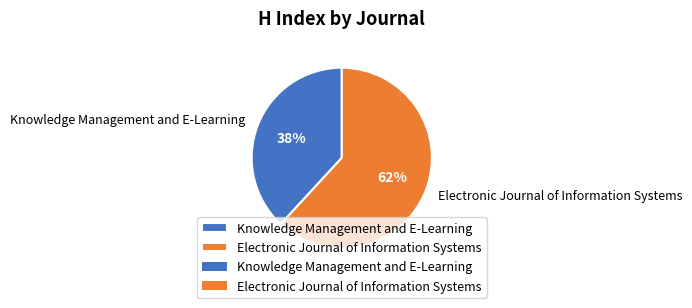

Is the sum of Knowledge Management and E-Learning and Electronic Journal of Information Systems greater than half?

Yes